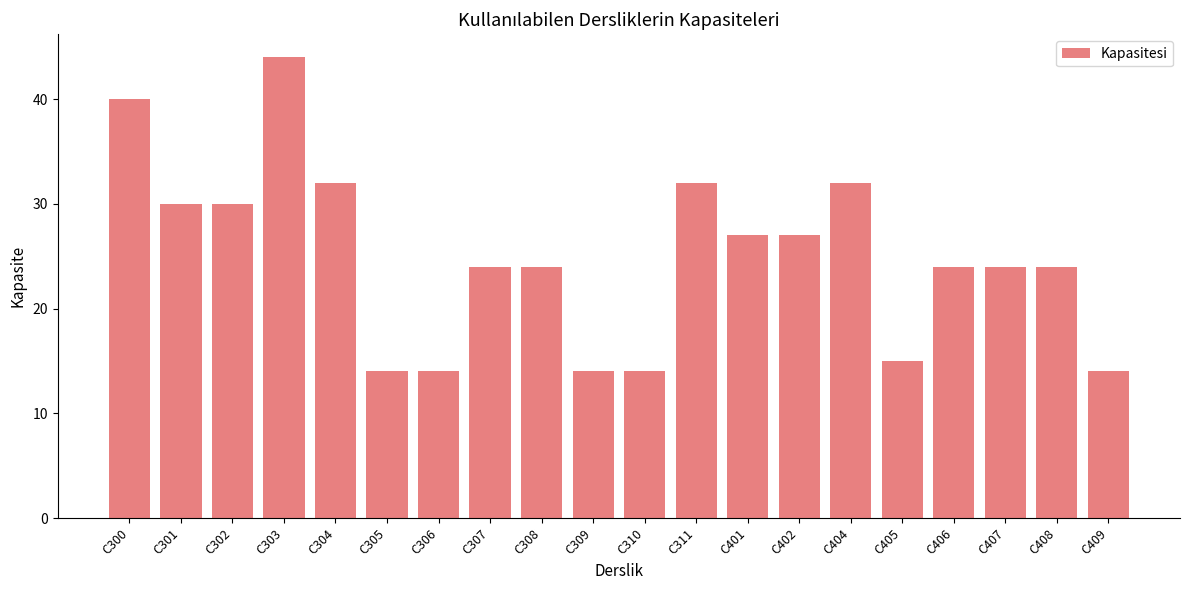

How many bars are there in total?

20